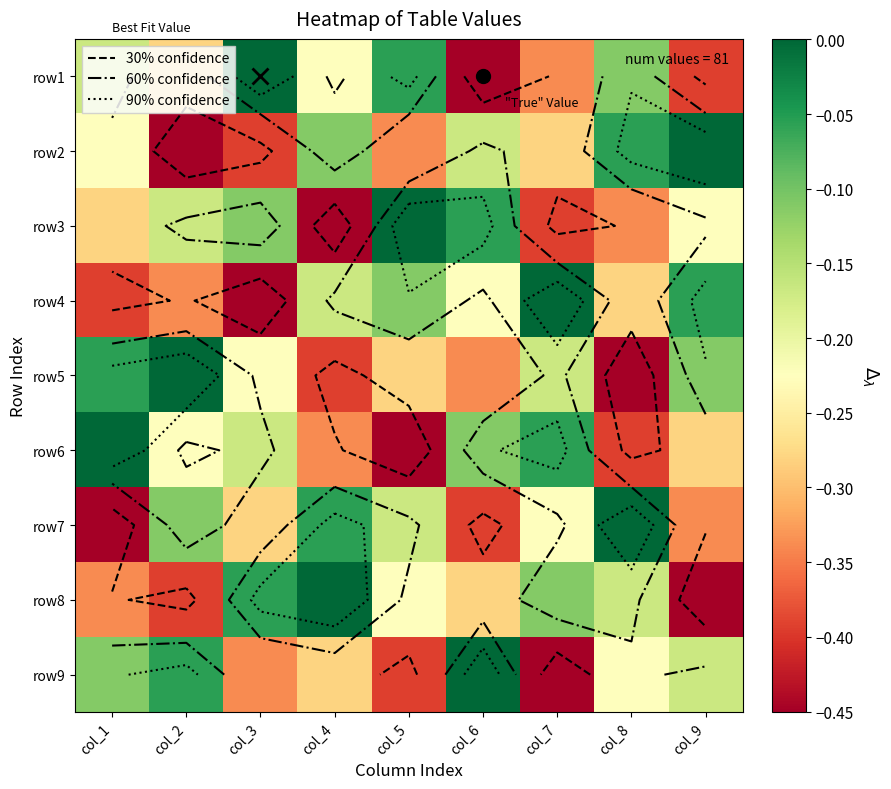

Is the value of row5 at col_4 greater than the value of row8 at col_2?

No